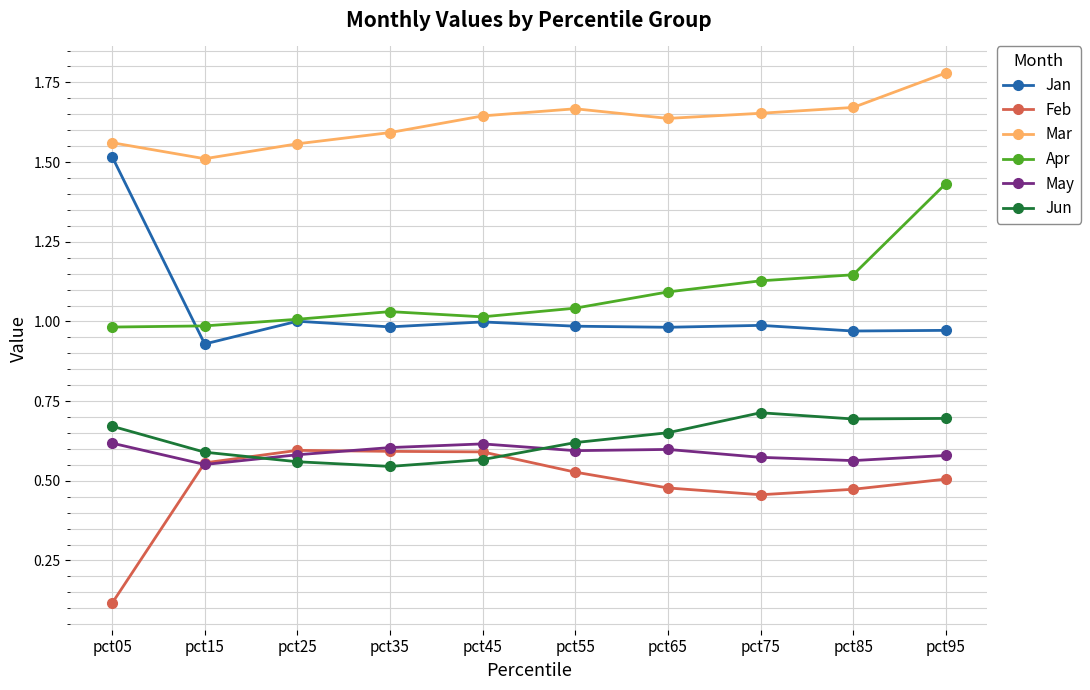

The Jun series shows 0.9 at pct35. True or false?

False